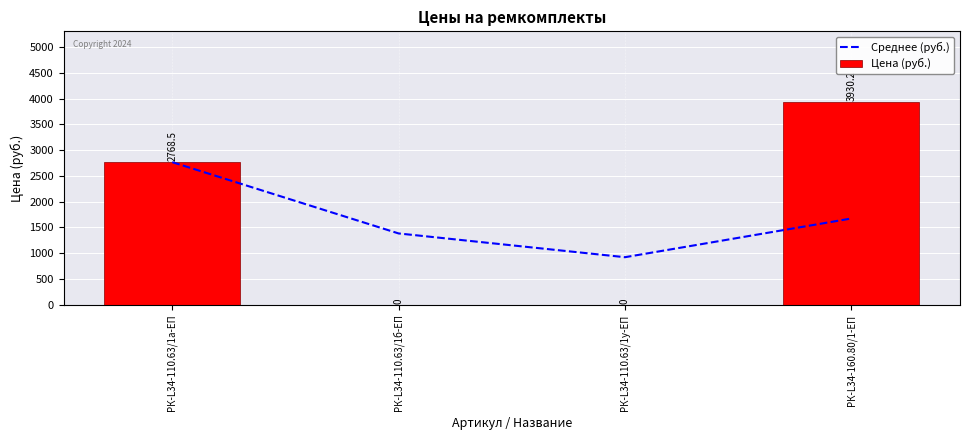

Which category has the lowest value in the Цена (руб.) series?

РК-L34-110.63/1б-ЕП